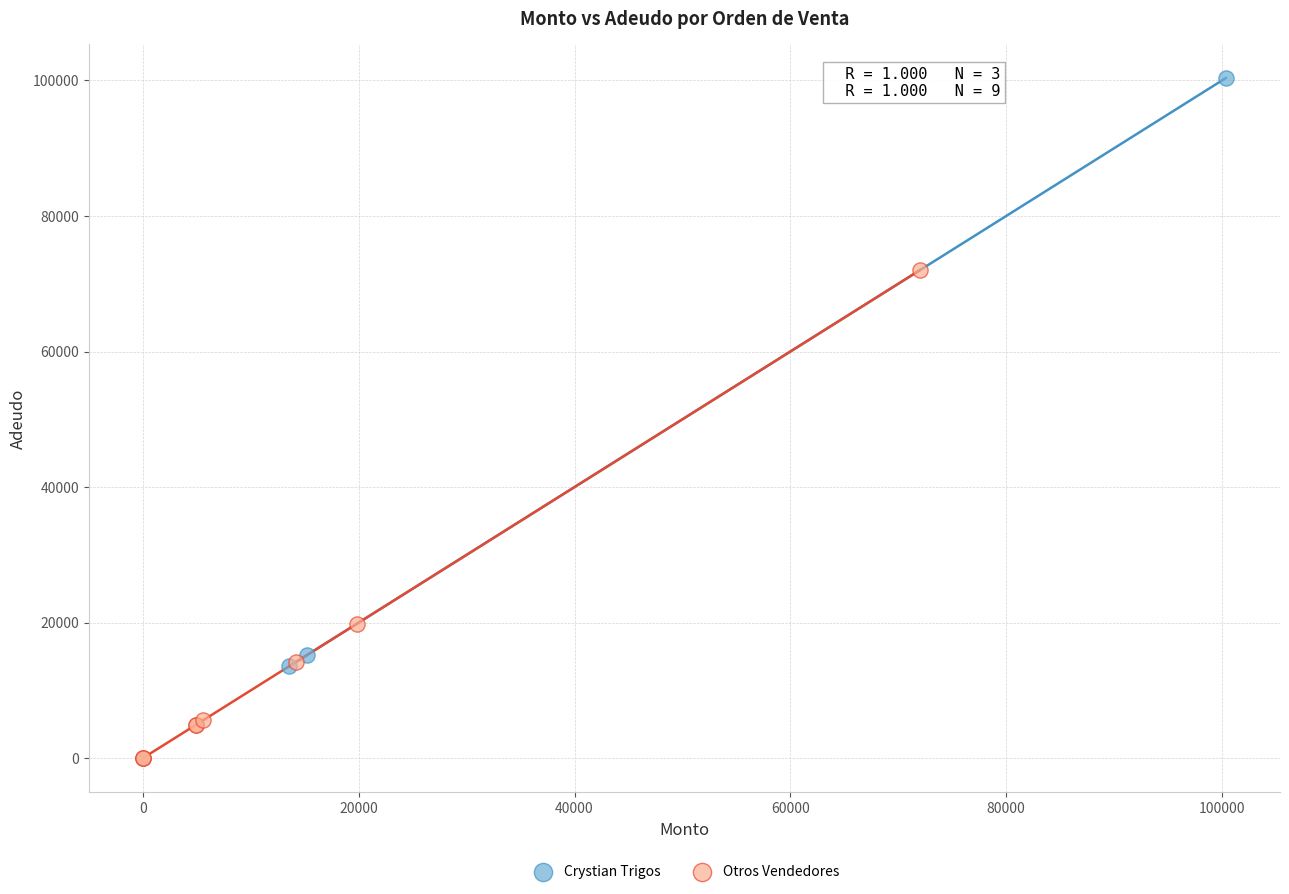

Which series has the widest spread of Y values?

Crystian Trigos